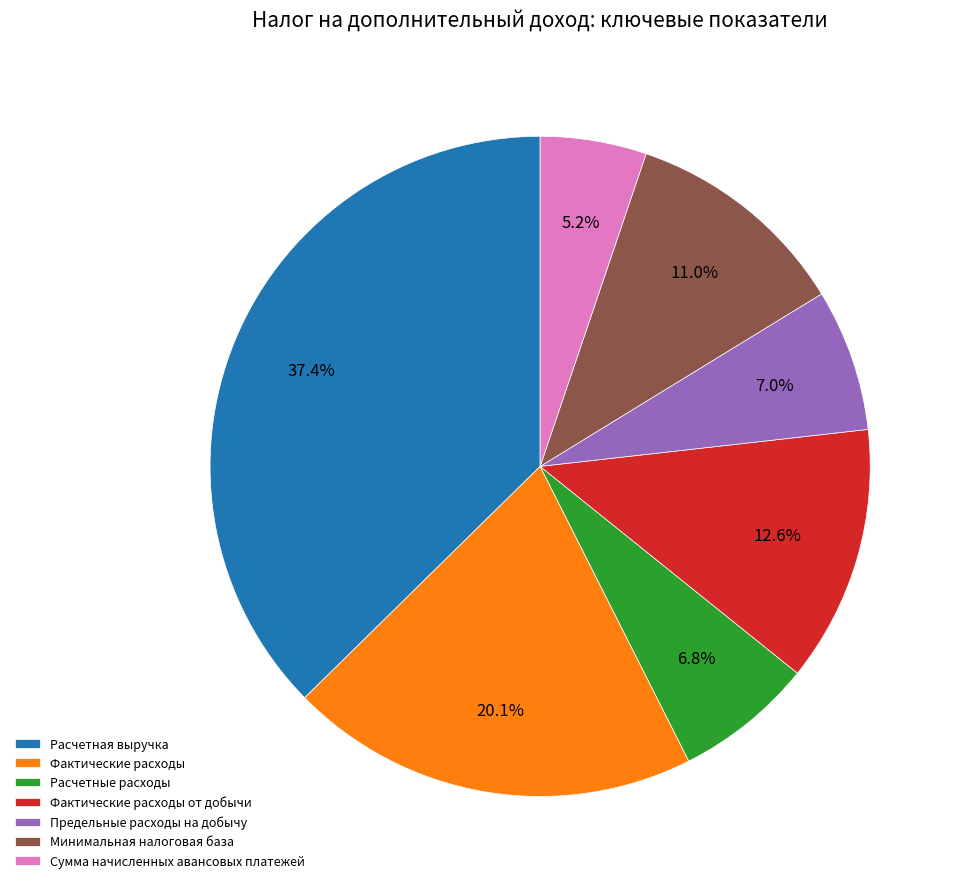

Does any single category account for the majority?

No